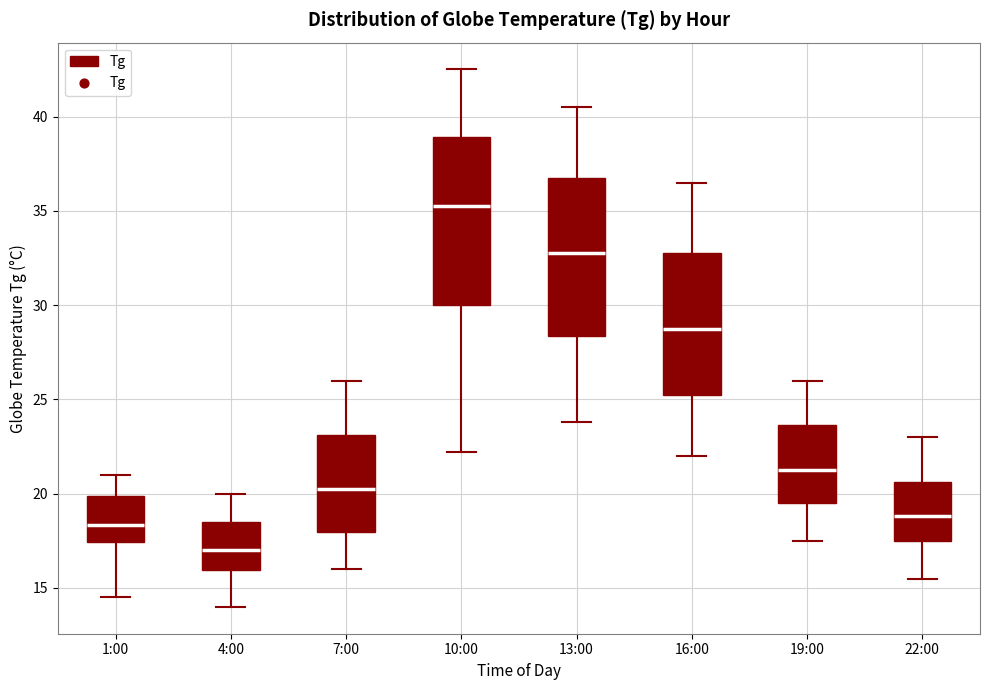

Comparing the boxes themselves (not the whiskers), which one is the tallest?

10:00